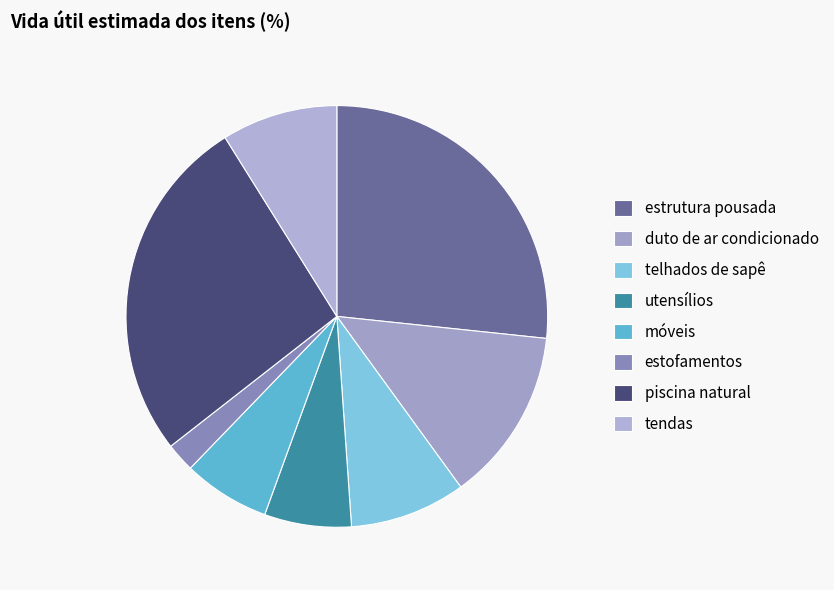

How many segments does this pie chart have?

8